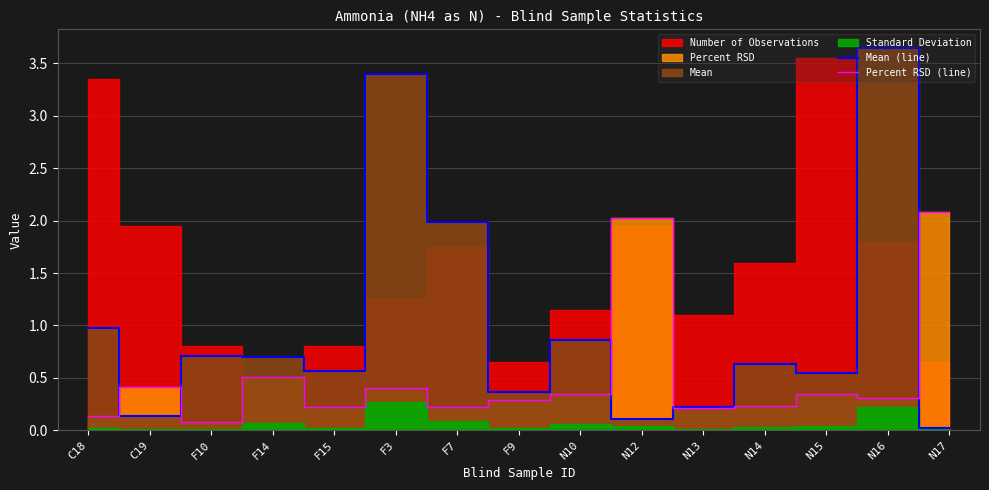

Is the value of Percent RSD (line) at N15 greater than the value of Mean (line) at C18?

No